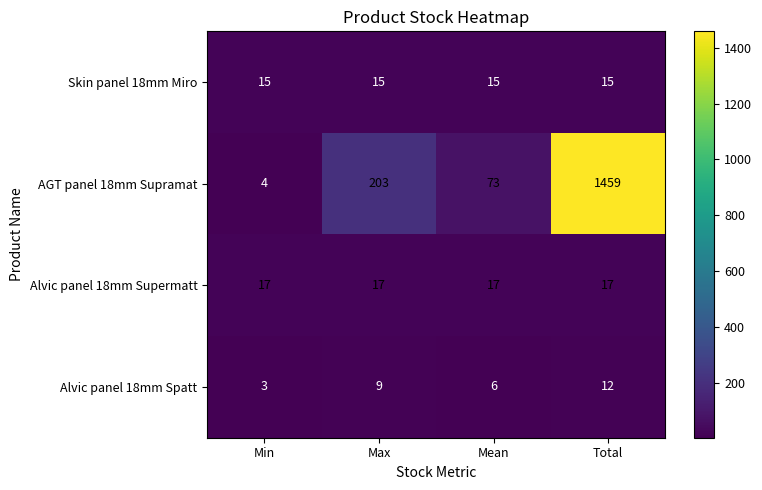

What is the sum of all AGT panel 18mm Supramat values?

1739